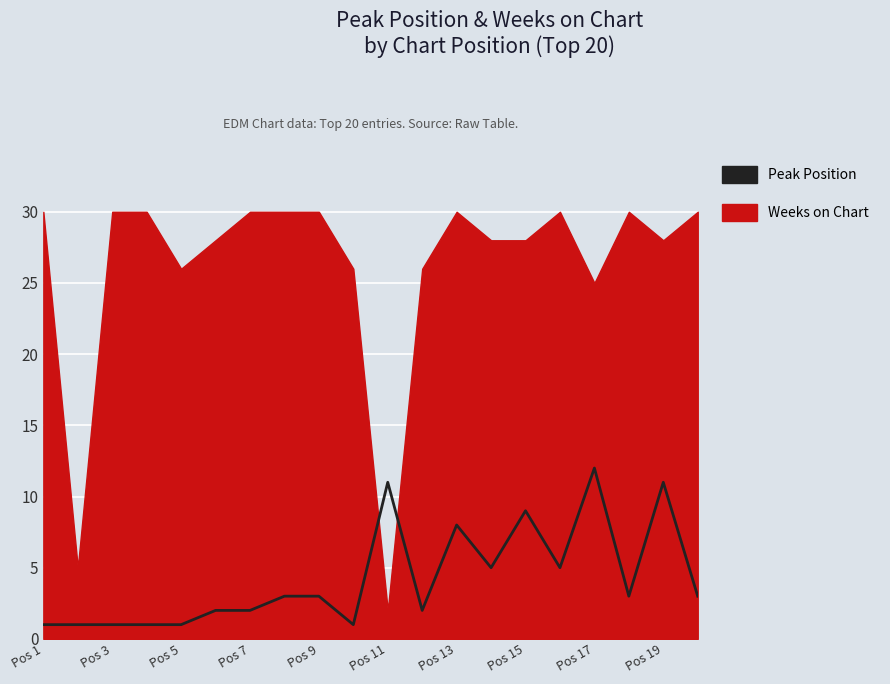

What is the difference between the maximum and minimum values?

11